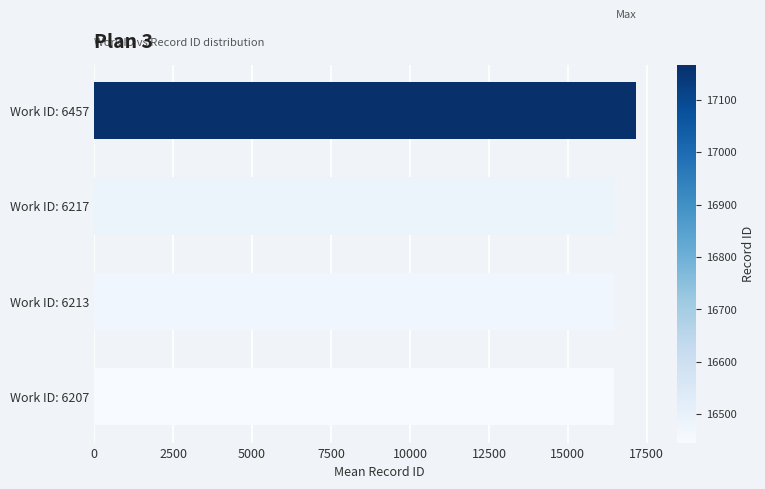

What is the average value?

16643.8